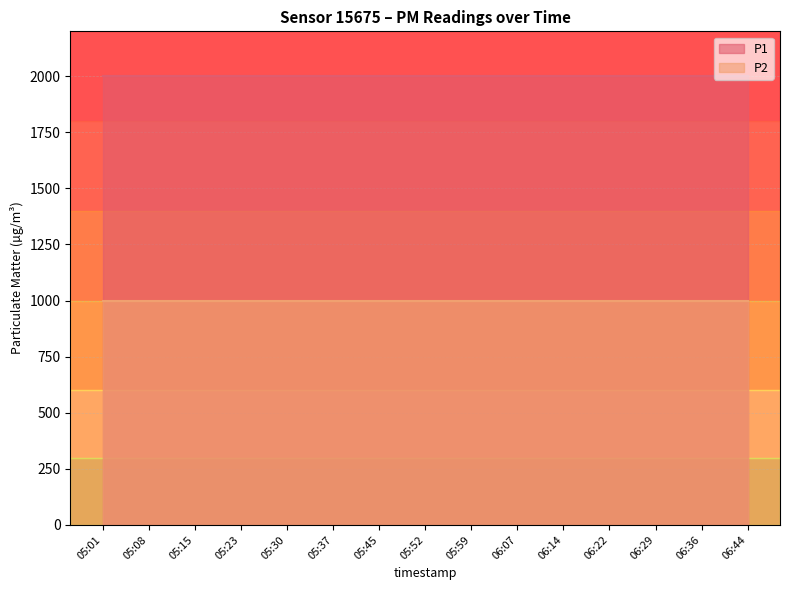

Which category has the highest value in the P1 series?

05:01